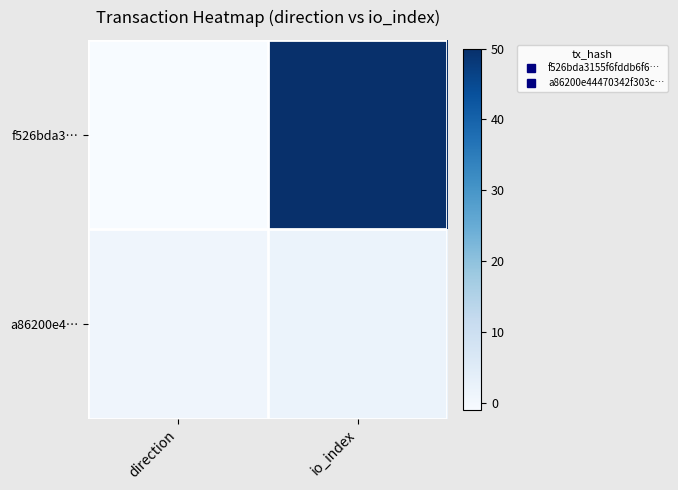

Reading right to left, extract all data points from this chart.

f526bda3…: io_index=50	direction=-1
a86200e4…: io_index=2	direction=1